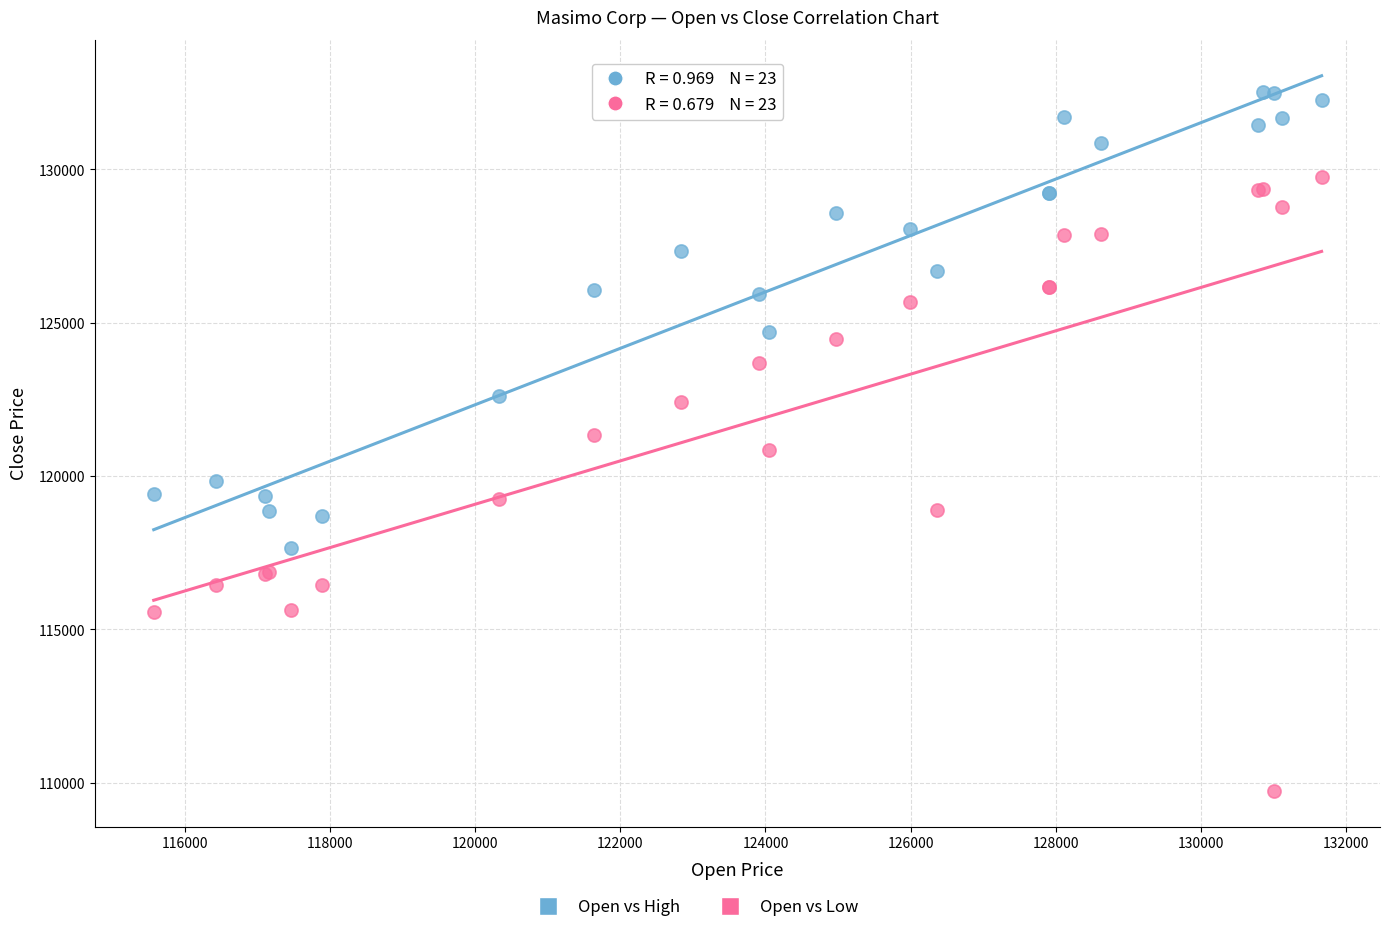

What is the X range (max minus min) for the scatter plot?

16085